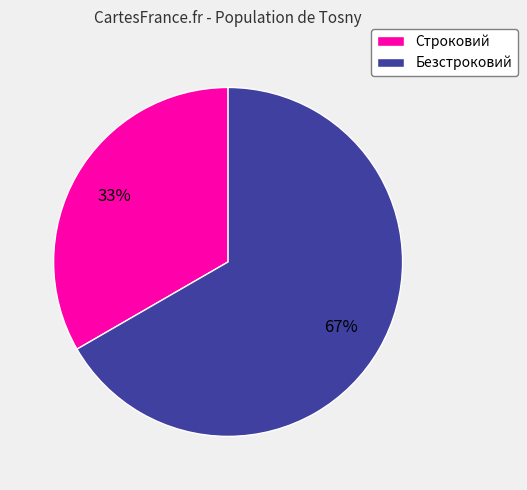

To the nearest percent, what portion does Безстроковий represent?

67%